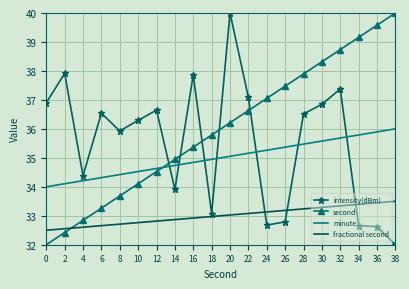

Between 20 and 38, which series saw the biggest shift?

intensity(dBm)